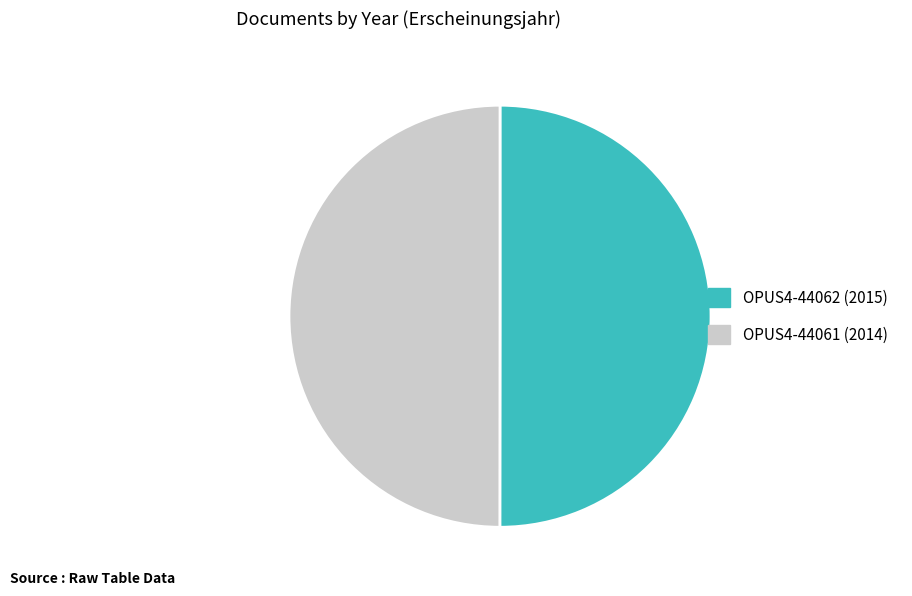

Do OPUS4-44061 and OPUS4-44062 together represent more than half of the pie?

Yes